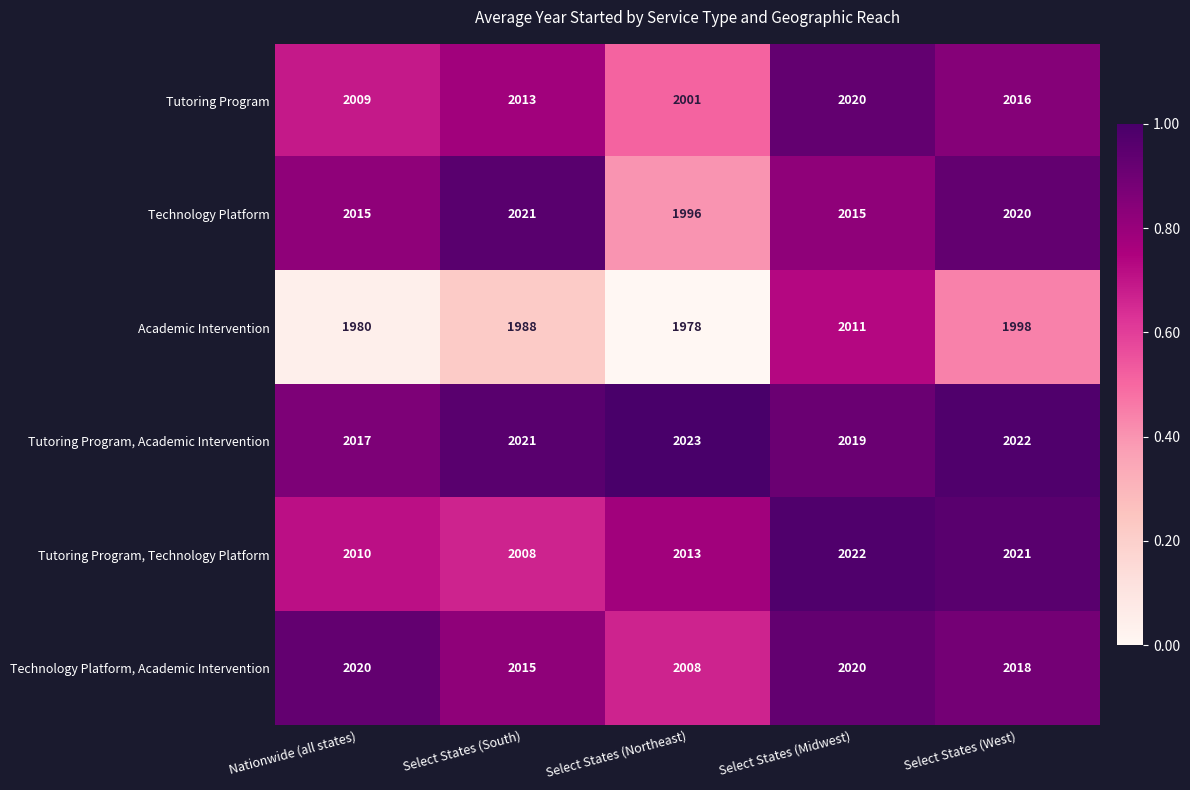

Reading left to right, transcribe all the data shown in this chart.

Tutoring Program: 2009	2013	2001	2020	2016
Technology Platform: 2015	2021	1996	2015	2020
Academic Intervention: 1980	1988	1978	2011	1998
Tutoring Program, Academic Intervention: 2017	2021	2023	2019	2022
Tutoring Program, Technology Platform: 2010	2008	2013	2022	2021
Technology Platform, Academic Intervention: 2020	2015	2008	2020	2018